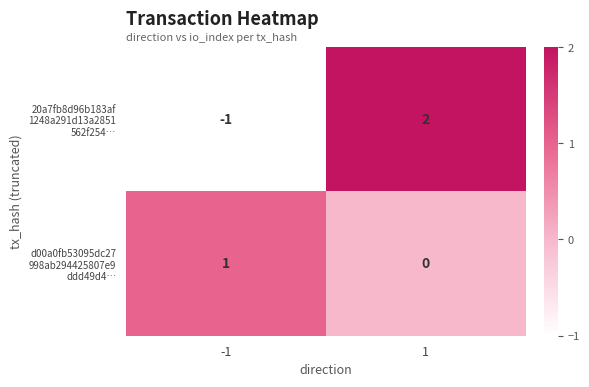

Which has a higher value, 1 or -1?

1